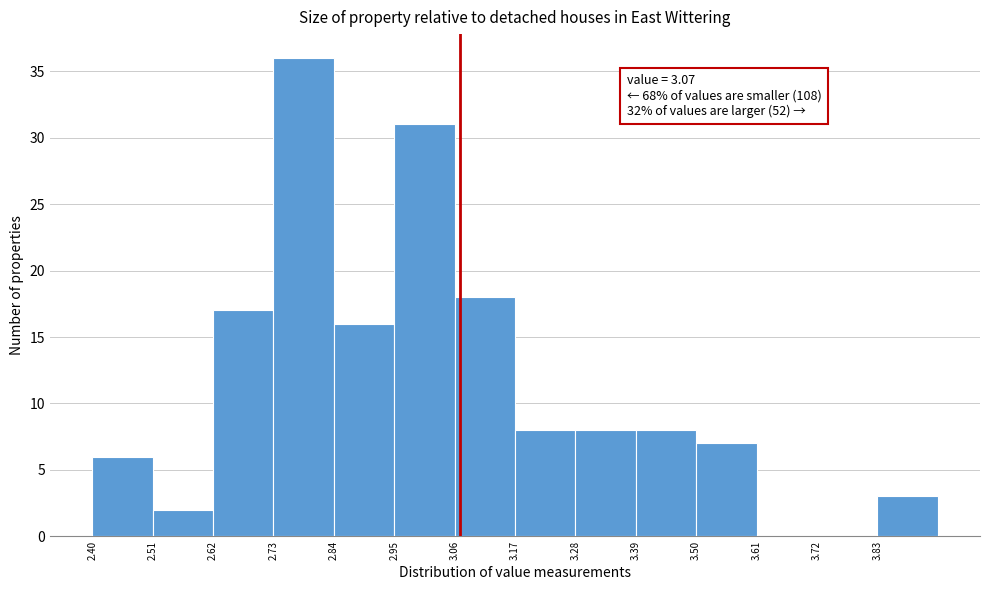

Over which range of the x-axis is the bar tallest?

2.73 to 2.84